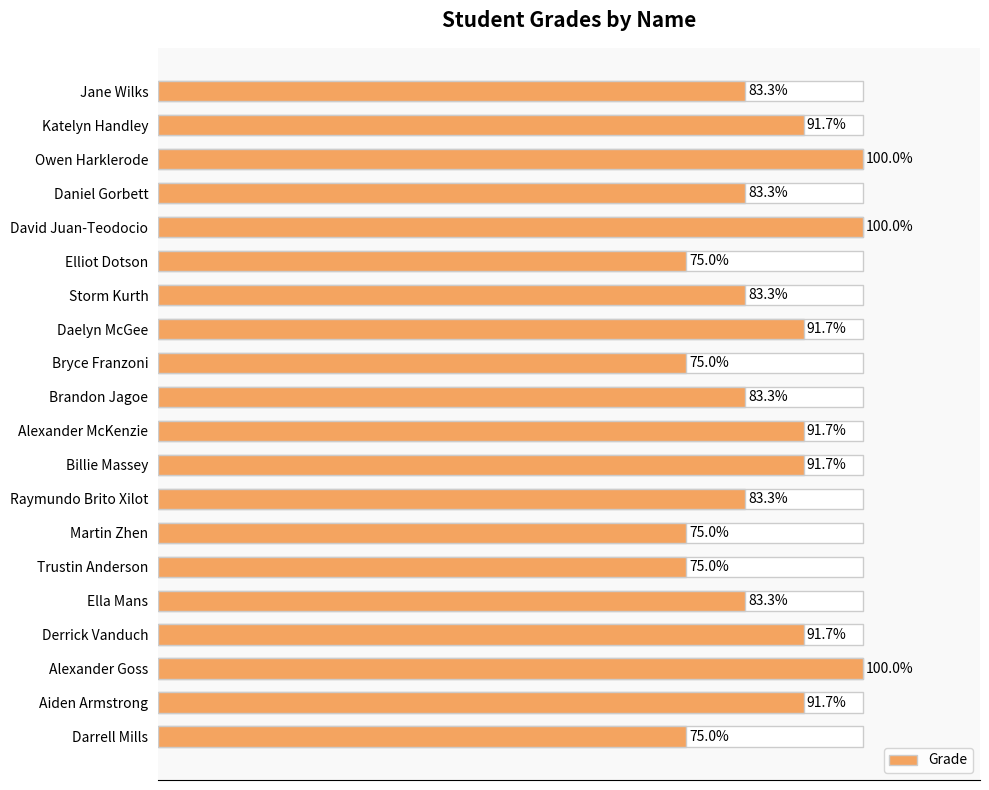

True or false: the data shows 5 at Daniel Gorbett.

False